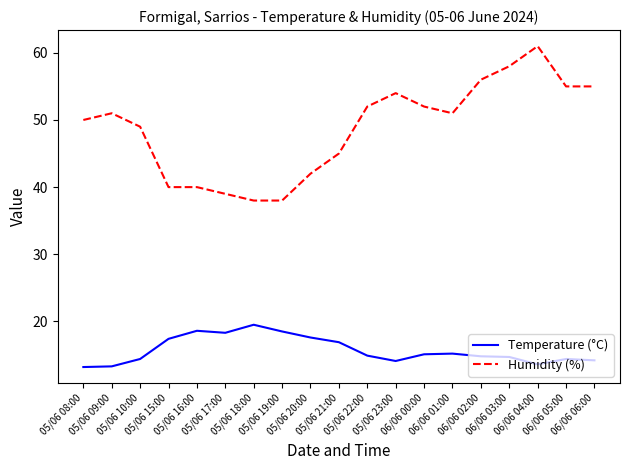

At which category is the sum across all series the highest?

06/06 04:00